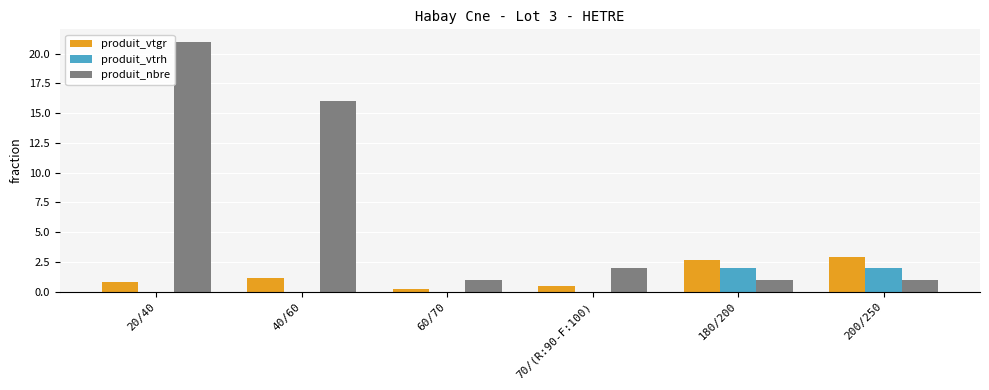

Between 20/40 and 180/200, which series saw the biggest shift?

produit_nbre